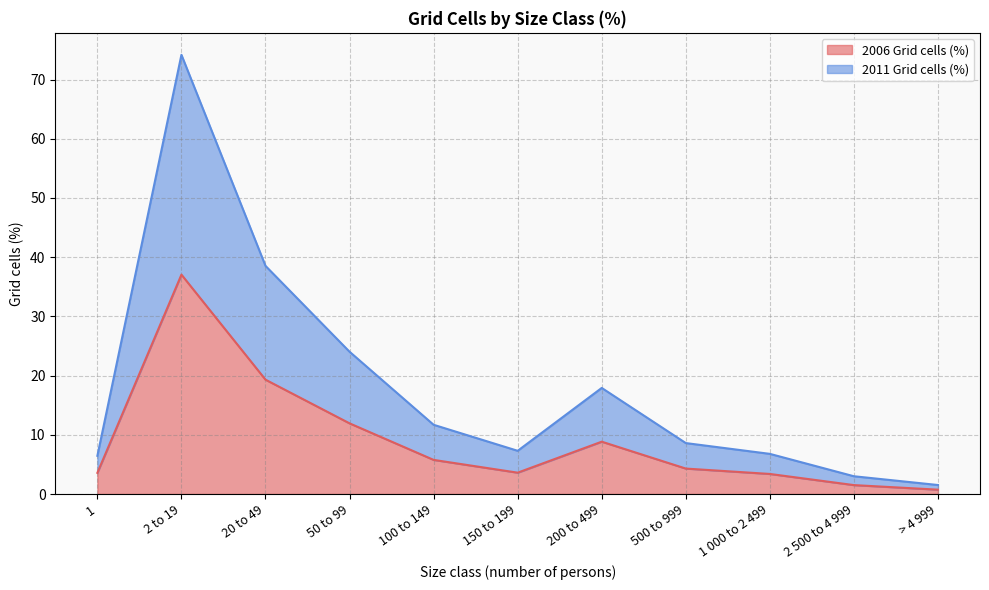

Is the value of 2011 Grid cells (%) at 20 to 49 greater than the value of 2006 Grid cells (%) at 150 to 199?

Yes